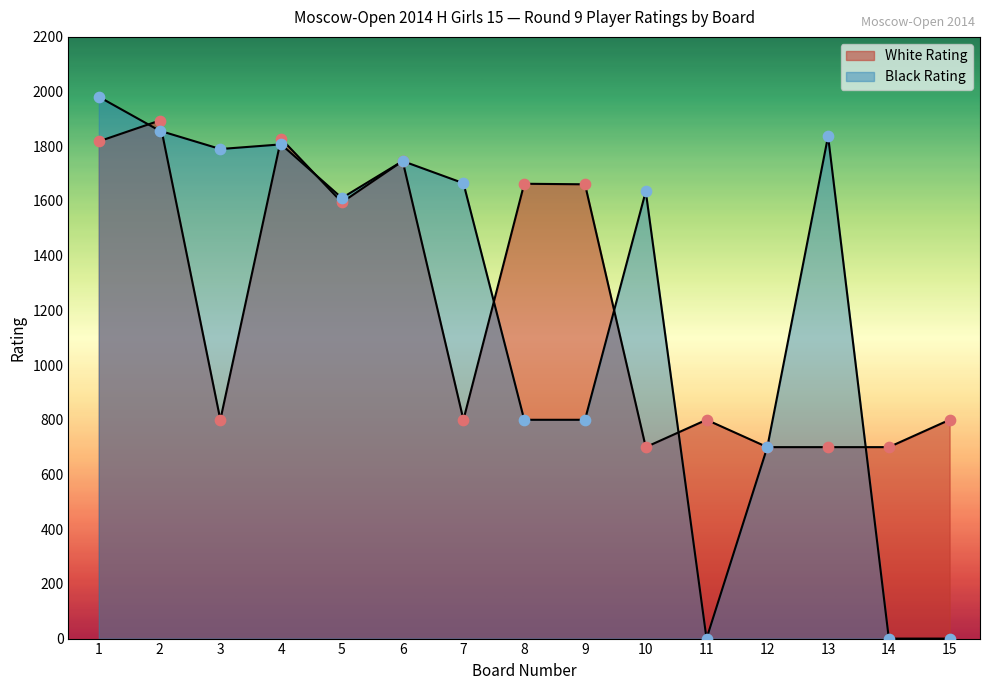

Which series has the largest Y range (max minus min)?

Black Rating